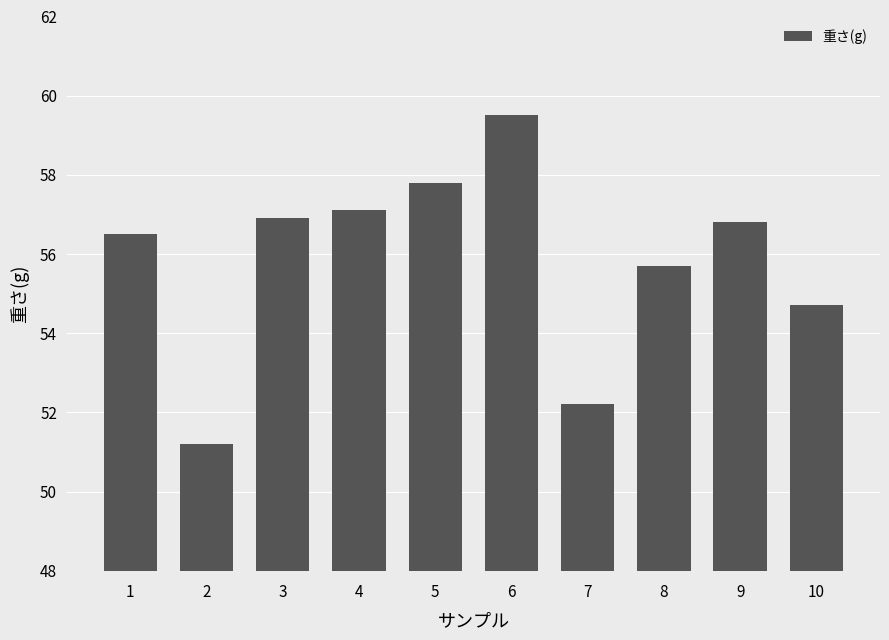

What is the difference between the maximum and minimum values?

8.3